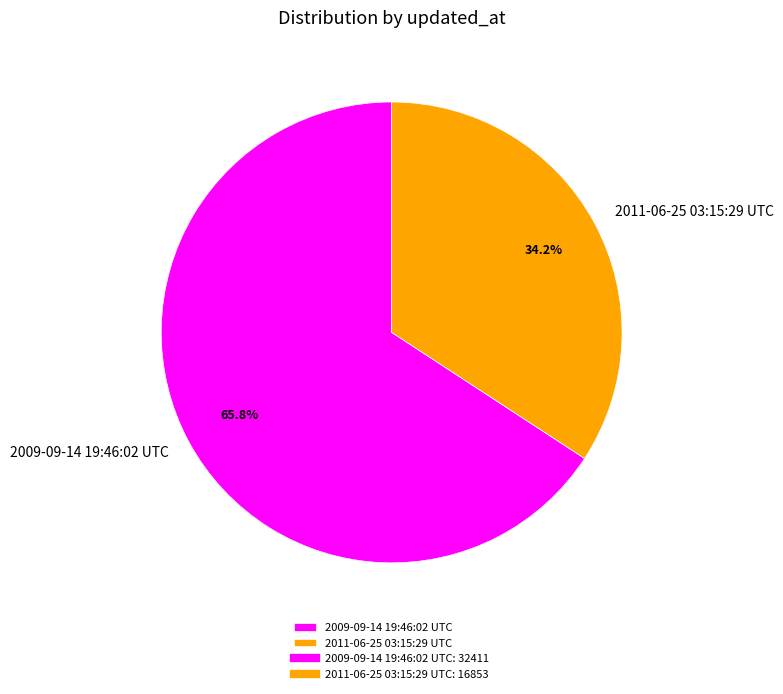

How many segments does this pie chart have?

2